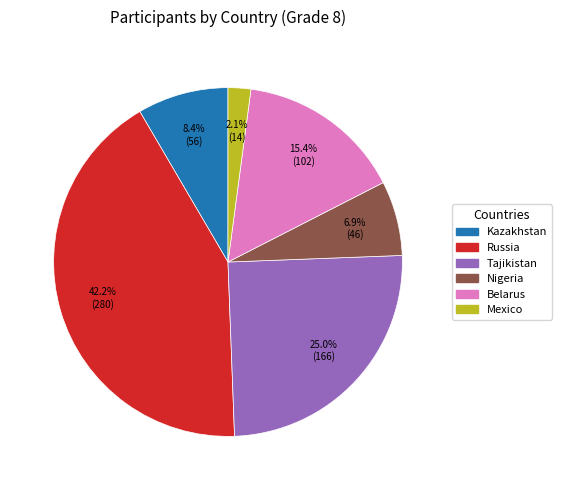

To the nearest percent, what percentage of the pie is Russia?

42%